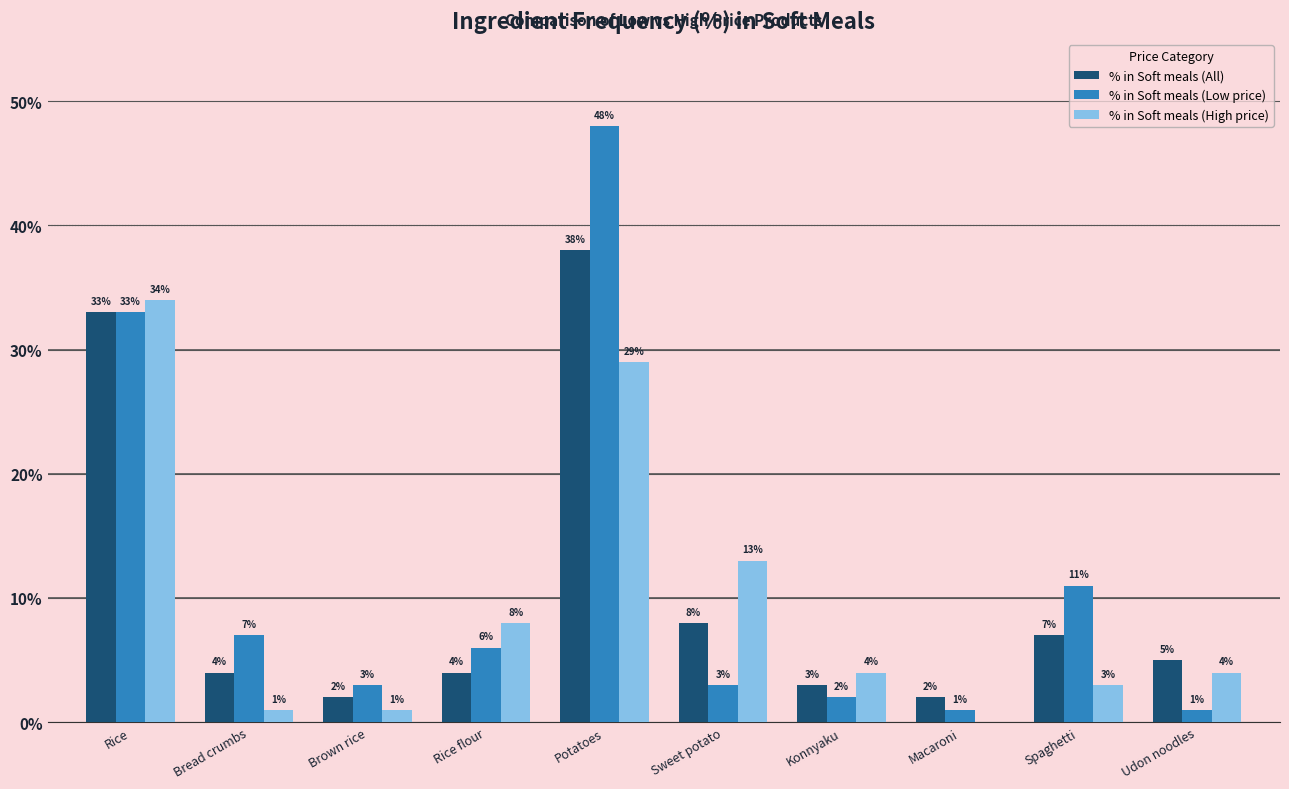

Are the bars horizontal?

No